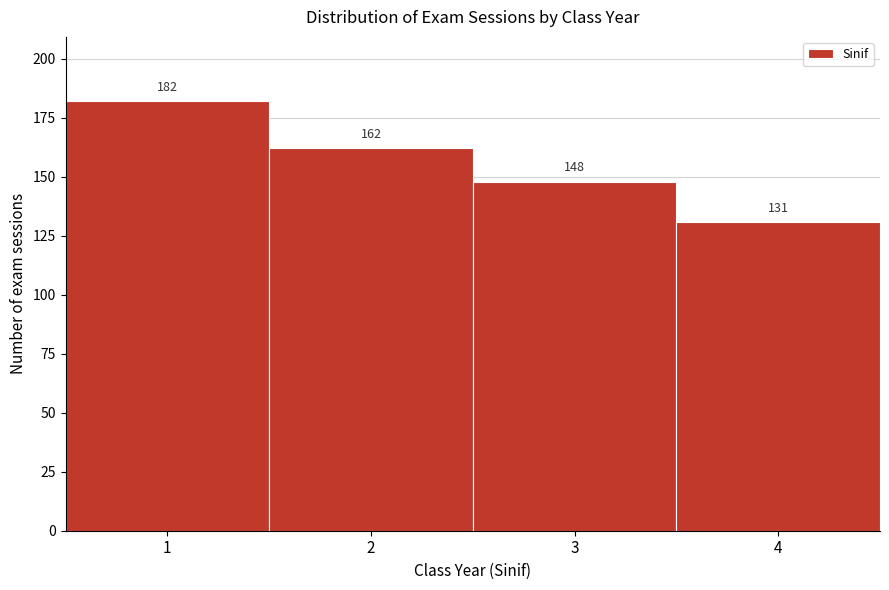

Reading left to right, list every bar in this chart as the range it spans on the x-axis followed by its height.

0.5 to 1.5: 182
1.5 to 2.5: 162
2.5 to 3.5: 148
3.5 to 4.5: 131